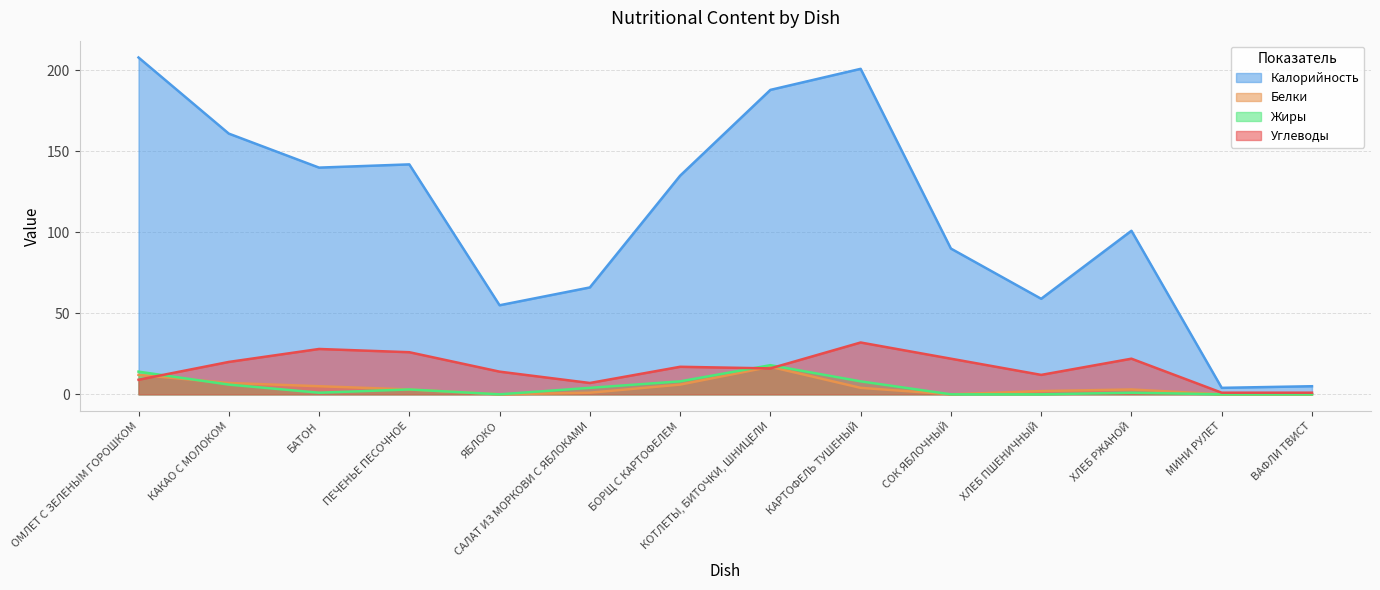

At how many categories does at least one series exceed 110?

7